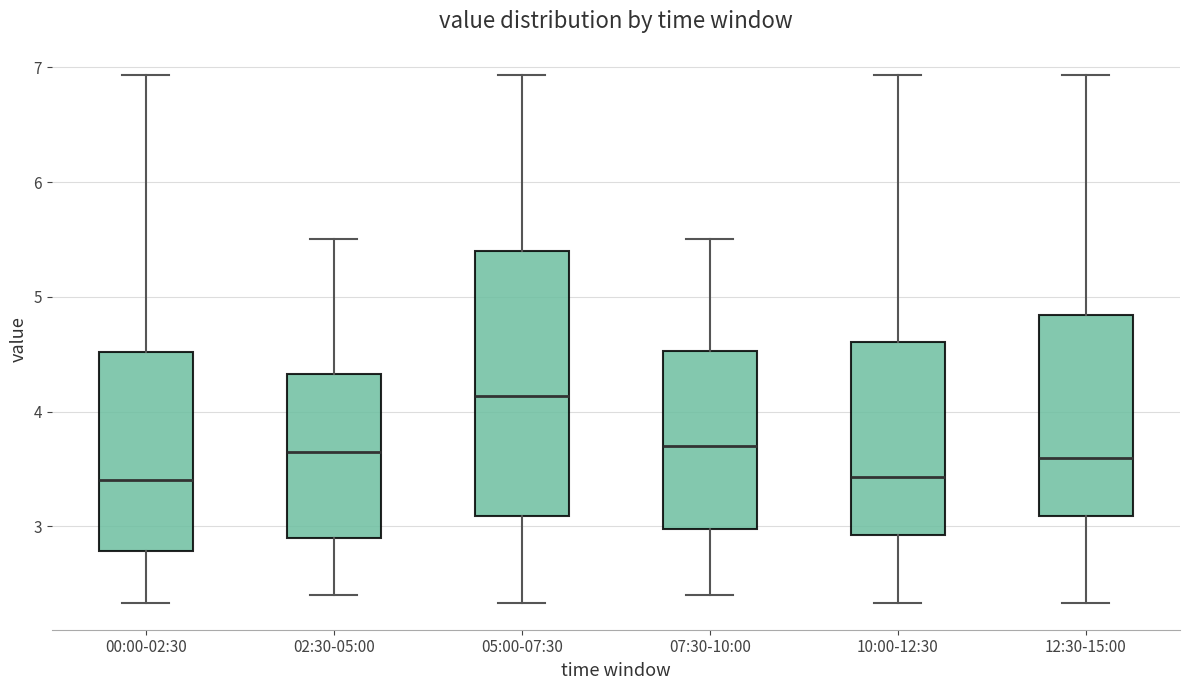

Reading left to right, read every box against the y-axis: the position of its median line, the range the box covers, and the ends of its whiskers. The values are not printed on the chart, so give them approximately, as read against the axis.

00:00-02:30: median 3.4, box 2.8 to 4.5, whiskers 2.3 to 6.9
02:30-05:00: median 3.7, box 2.9 to 4.3, whiskers 2.4 to 5.5
05:00-07:30: median 4.1, box 3.1 to 5.4, whiskers 2.3 to 6.9
07:30-10:00: median 3.7, box 3.0 to 4.5, whiskers 2.4 to 5.5
10:00-12:30: median 3.4, box 2.9 to 4.6, whiskers 2.3 to 6.9
12:30-15:00: median 3.6, box 3.1 to 4.8, whiskers 2.3 to 6.9